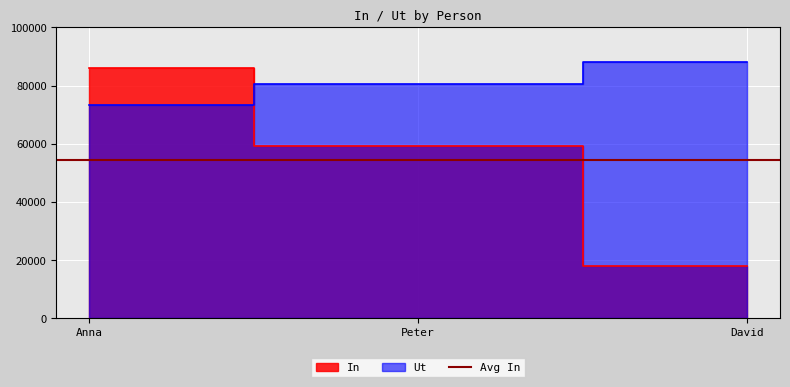

What is the label of the 1st point from the left?

Anna